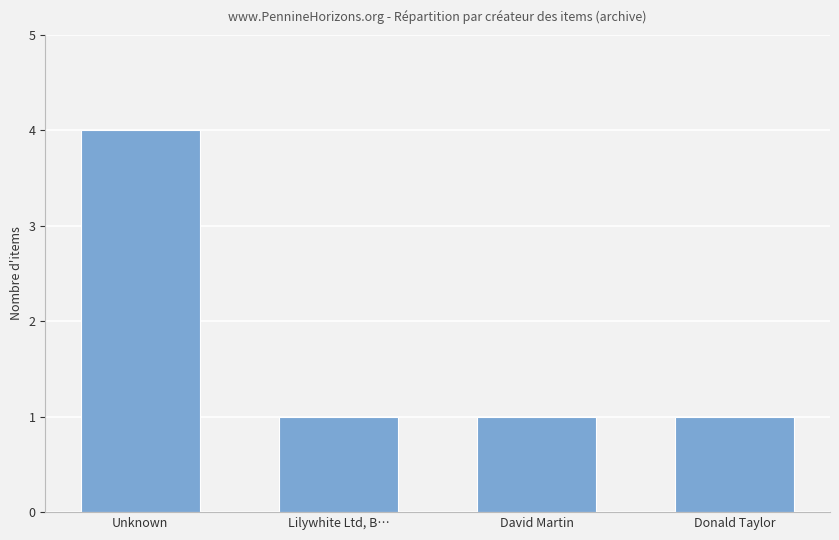

What is the maximum value shown in the chart?

4